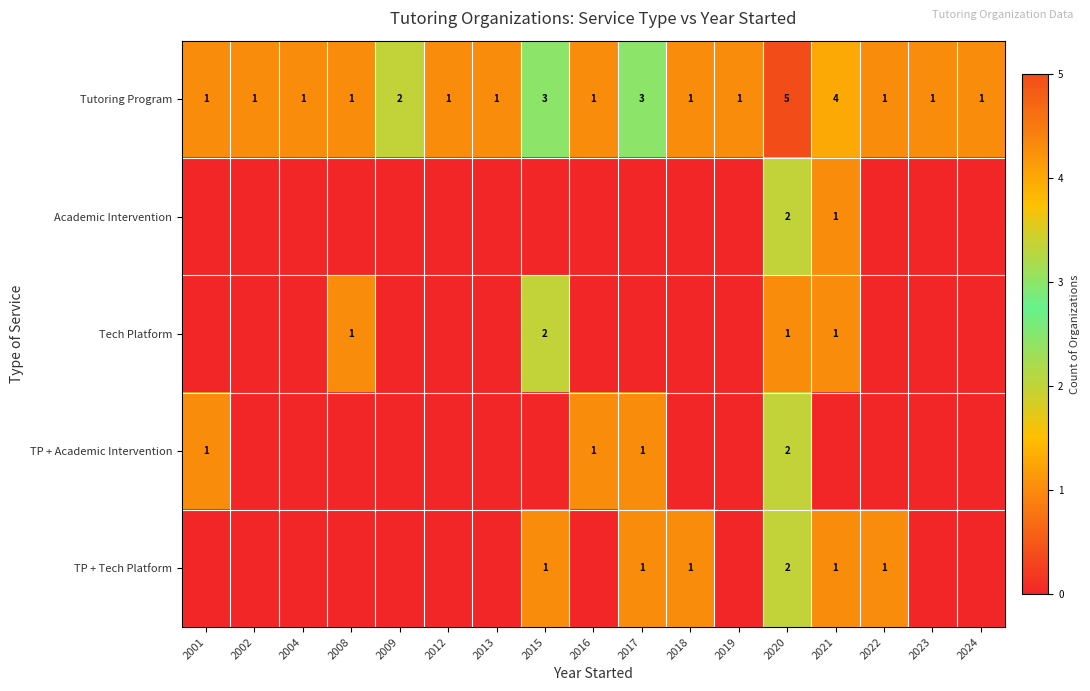

What is the sum of the Tutoring Program values at 2009 and 2001?

3